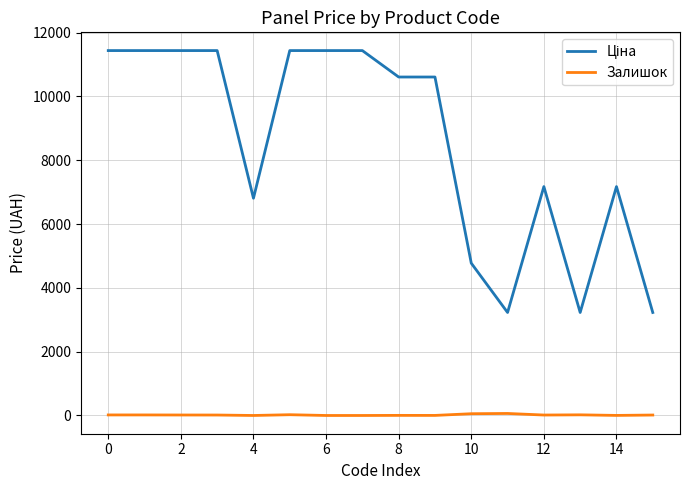

What is the maximum value shown in the chart?

11436.8